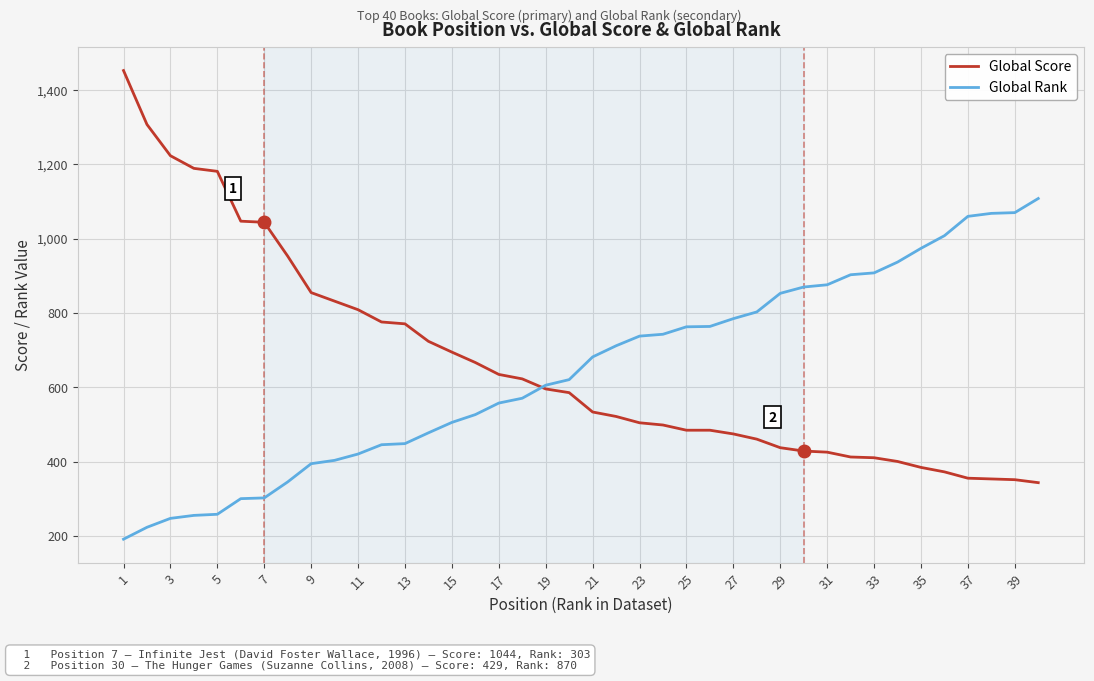

List the series in order of their peak value, lowest first.

Global Rank, Global Score